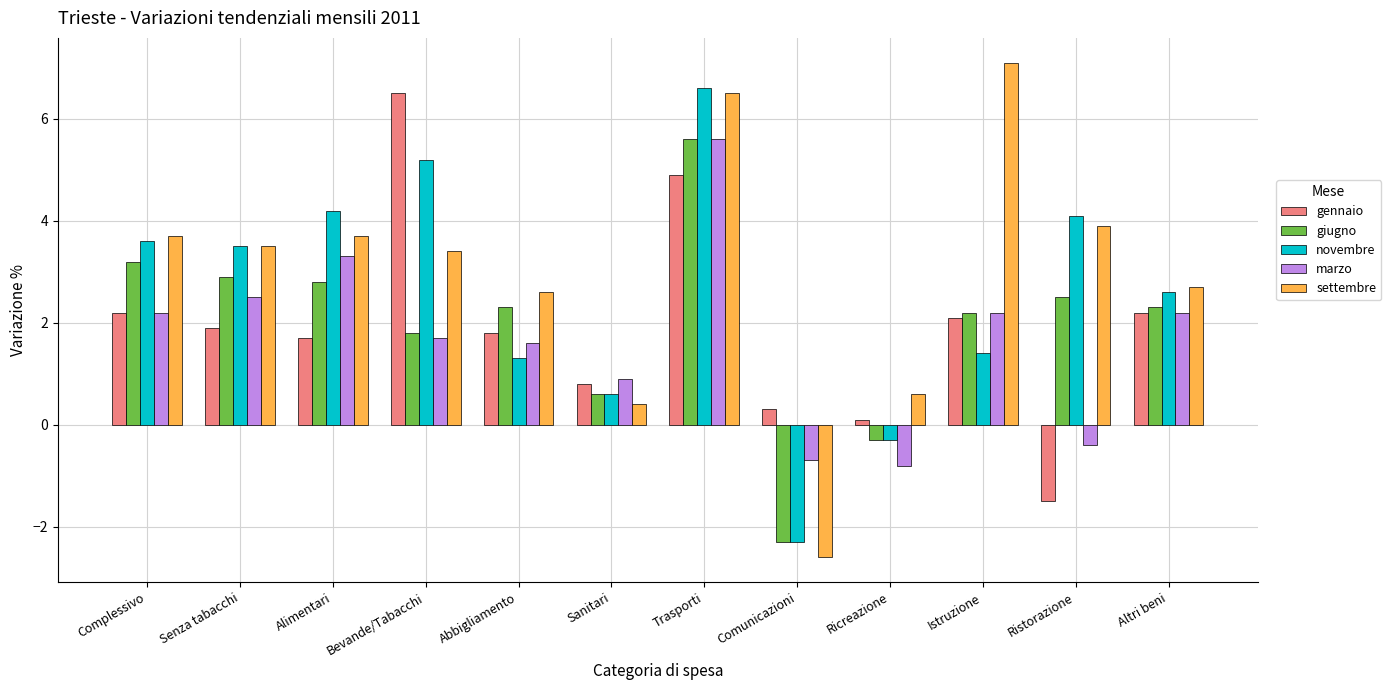

The giugno series shows 2.5 at Ristorazione. True or false?

True